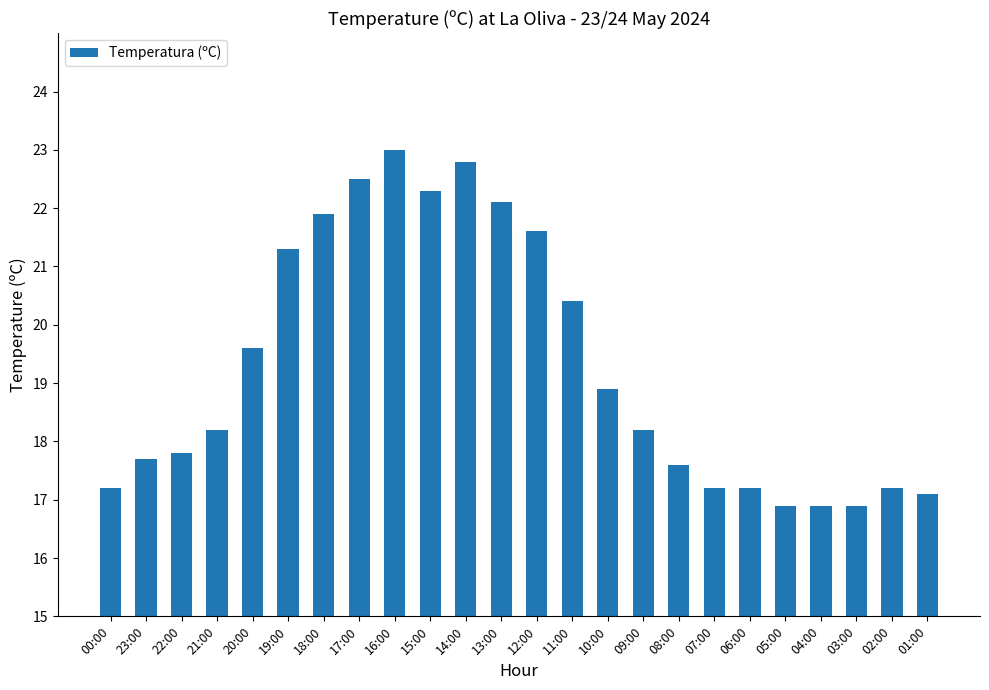

At which label does the data first exceed 18?

21:00